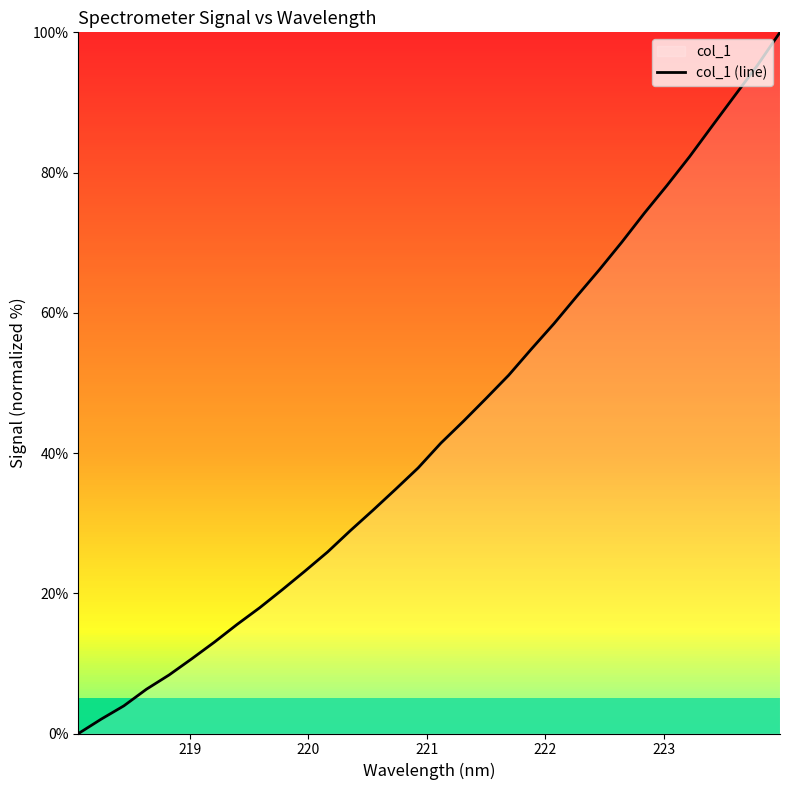

What is the difference between the maximum and minimum values?

100.0